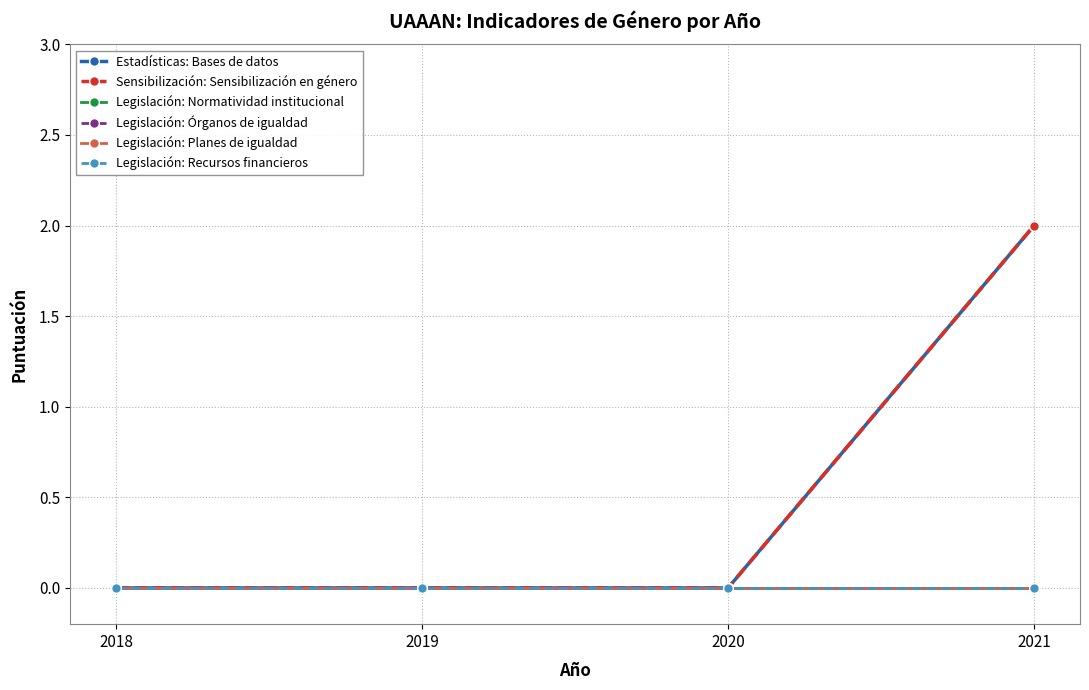

True or false: Legislación: Planes de igualdad and Legislación: Recursos financieros intersect in this chart.

False